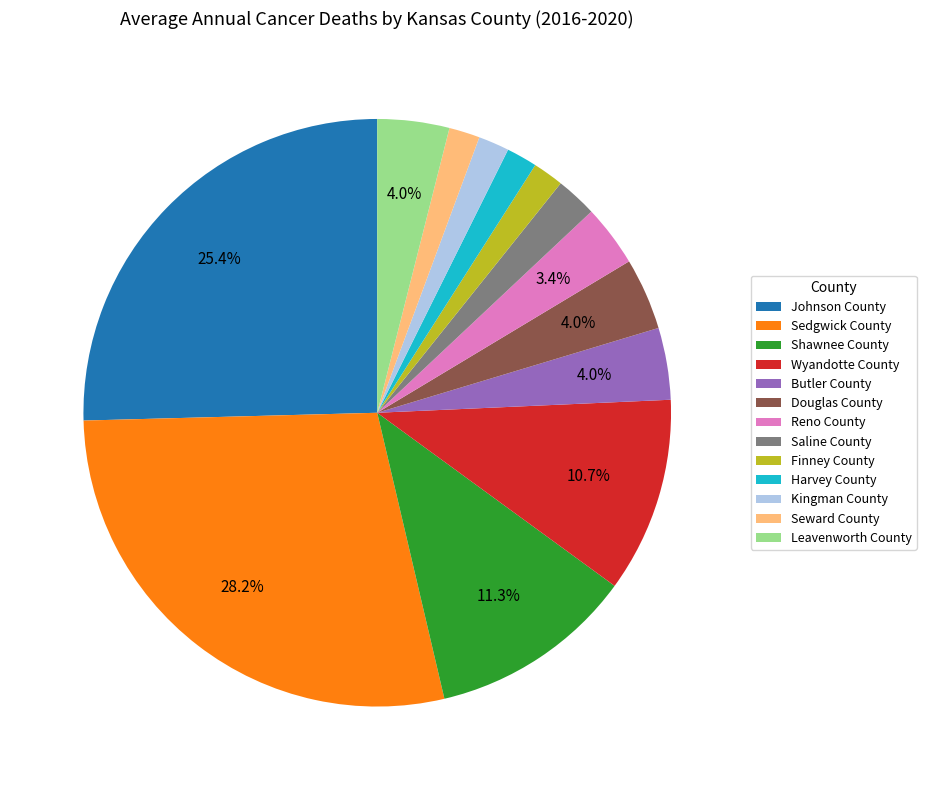

What percentage is NOT represented by Sedgwick County?

71.8%